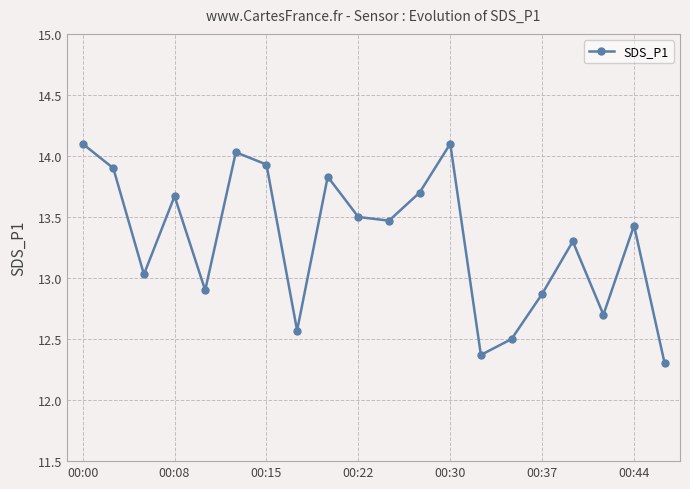

Does the chart display data point markers on the line(s)?

Yes